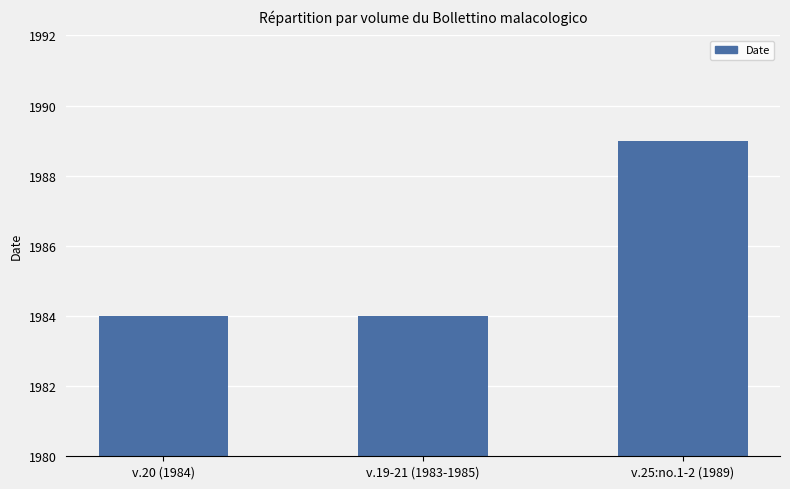

Does the chart contain any negative values?

No